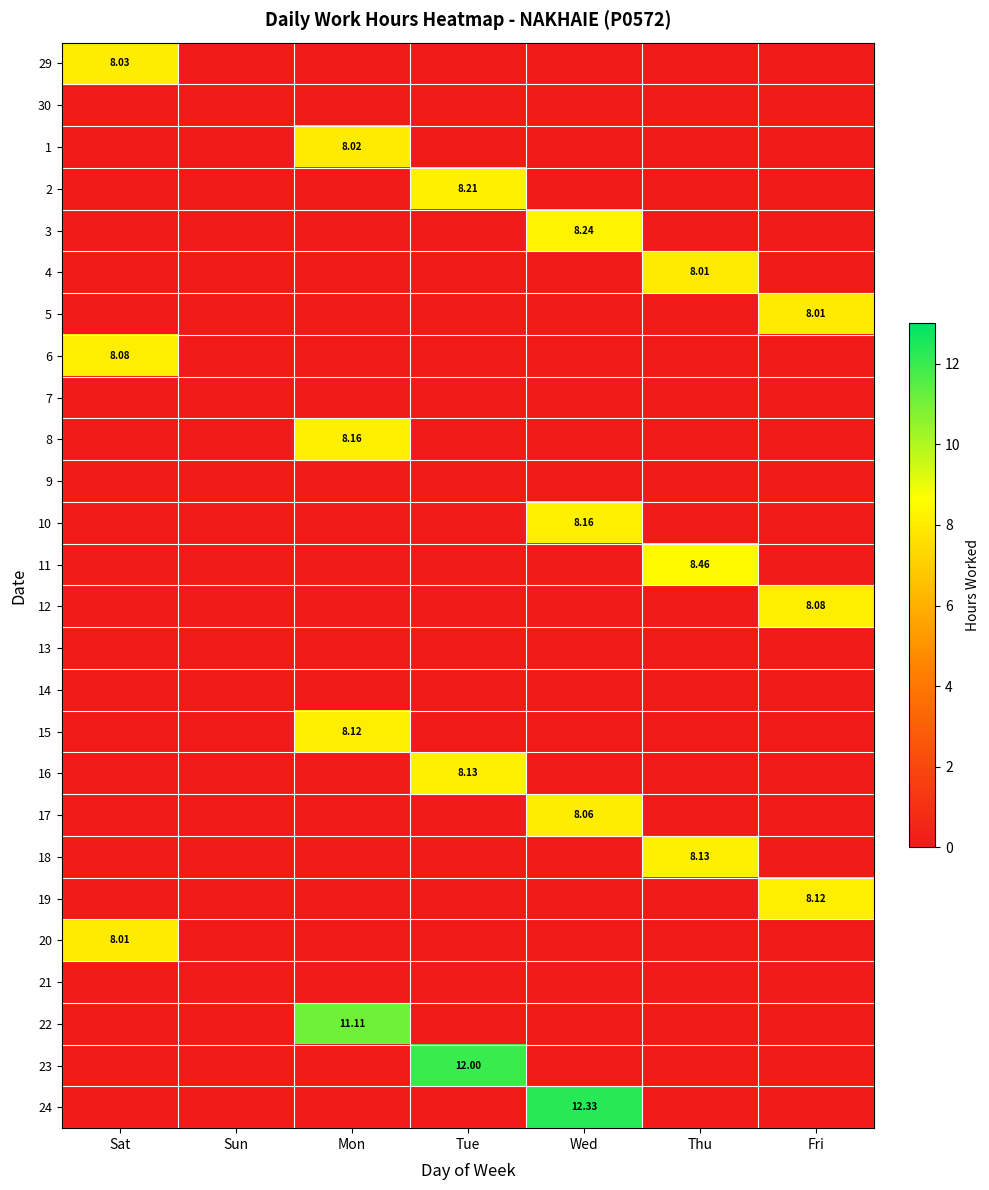

At how many categories does at least one series exceed 2?

6